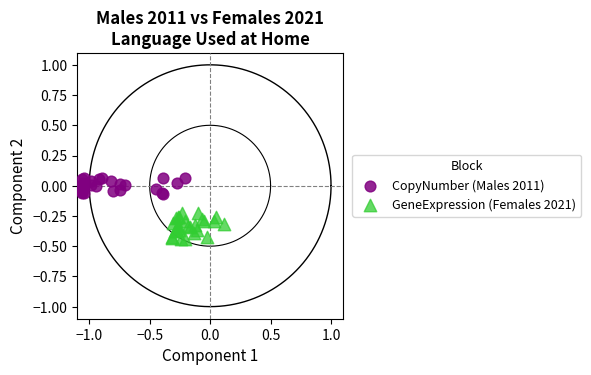

What are all the series names shown in the legend?

CopyNumber (Males 2011), GeneExpression (Females 2021)